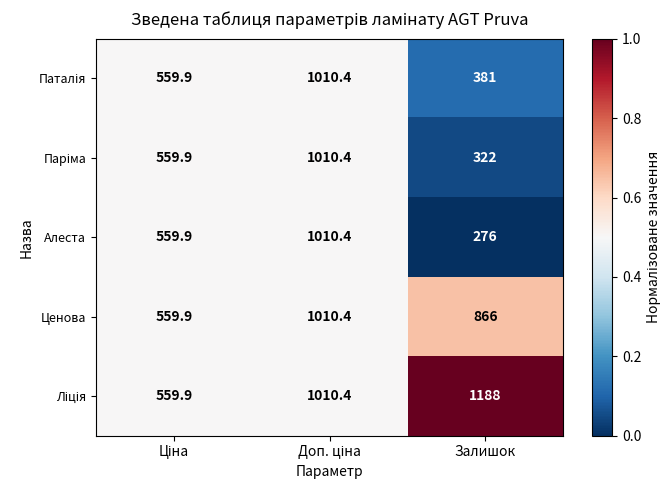

The value of Алеста at Залишок is 181.5. True or false?

False